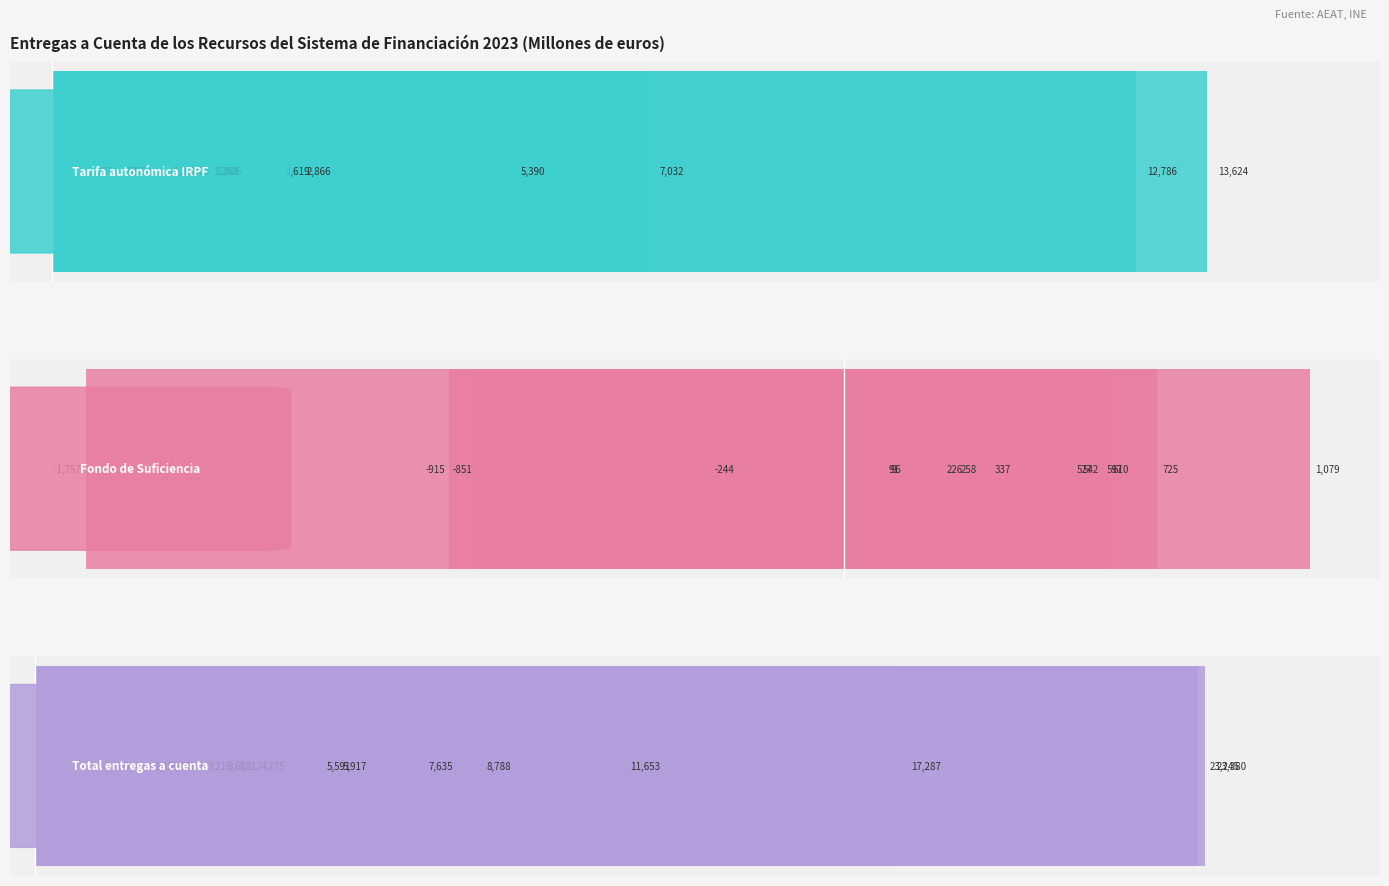

How many values in the Tarifa autonómica IRPF series exceed 1767?

8